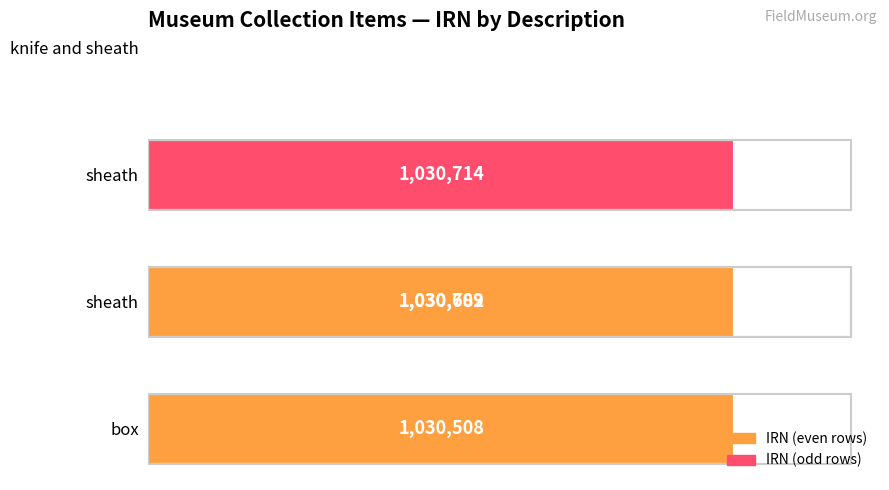

Count the number of categories in the chart.

4